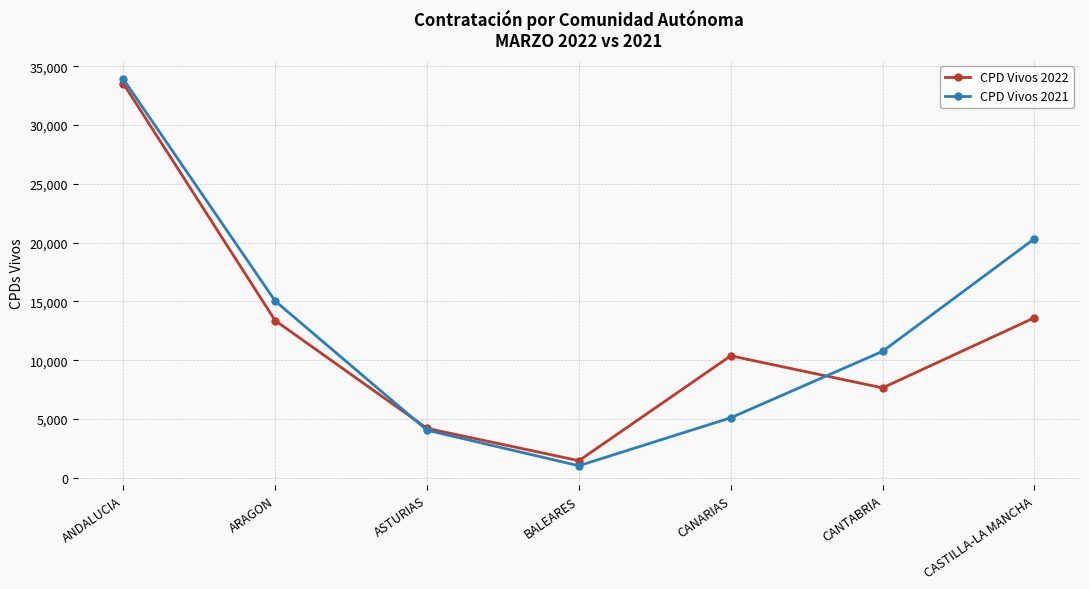

Rank the series by their maximum value, from highest to lowest.

CPD Vivos 2021, CPD Vivos 2022